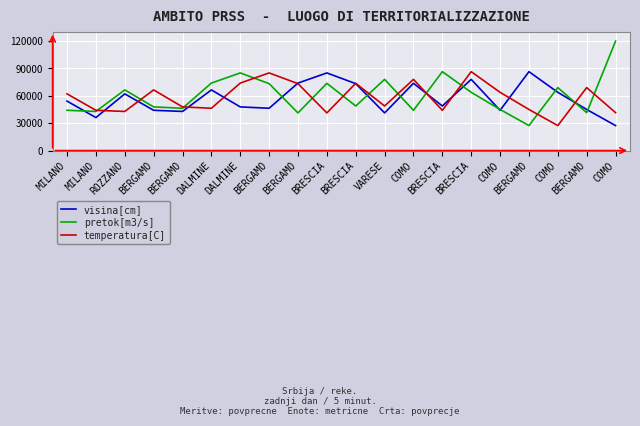

What are all the series names shown in the legend?

visina[cm], pretok[m3/s], temperatura[C]